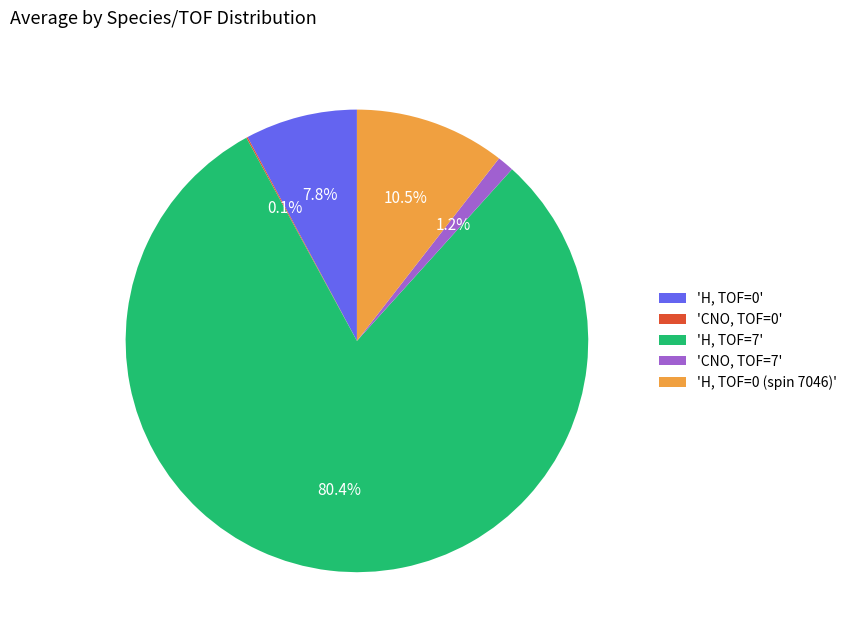

What is the majority slice?

'H, TOF=7'